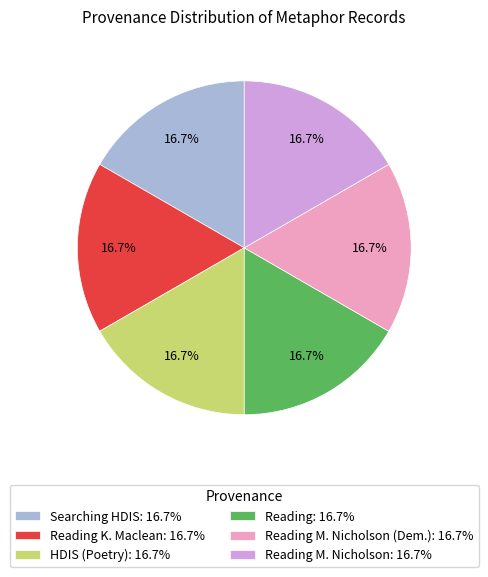

What is the ratio of the value at Searching HDIS: 16.7% to the value at HDIS (Poetry): 16.7%?

1.0